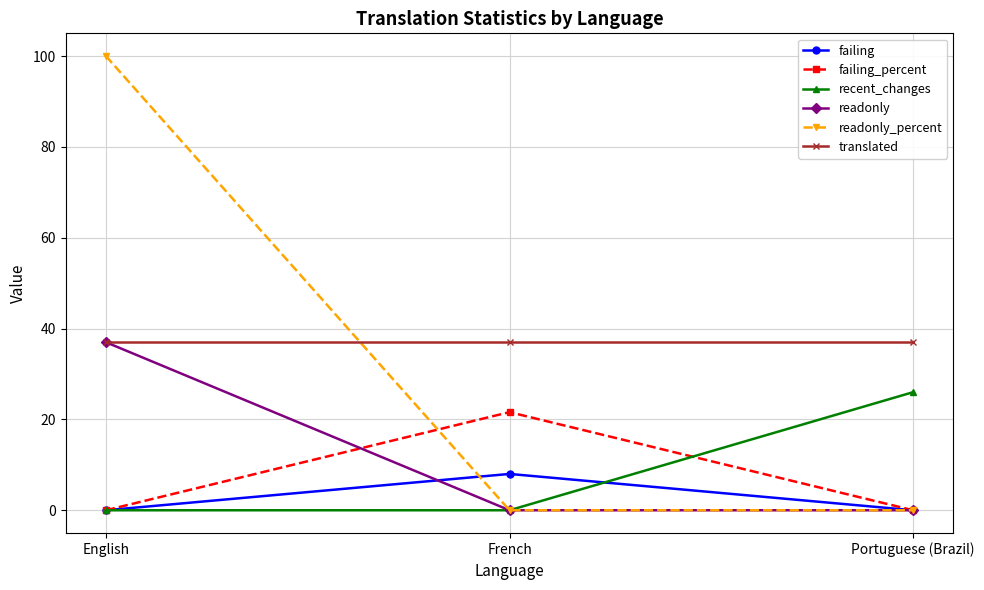

What is the difference between the maximum and minimum values in the recent_changes series?

26.0